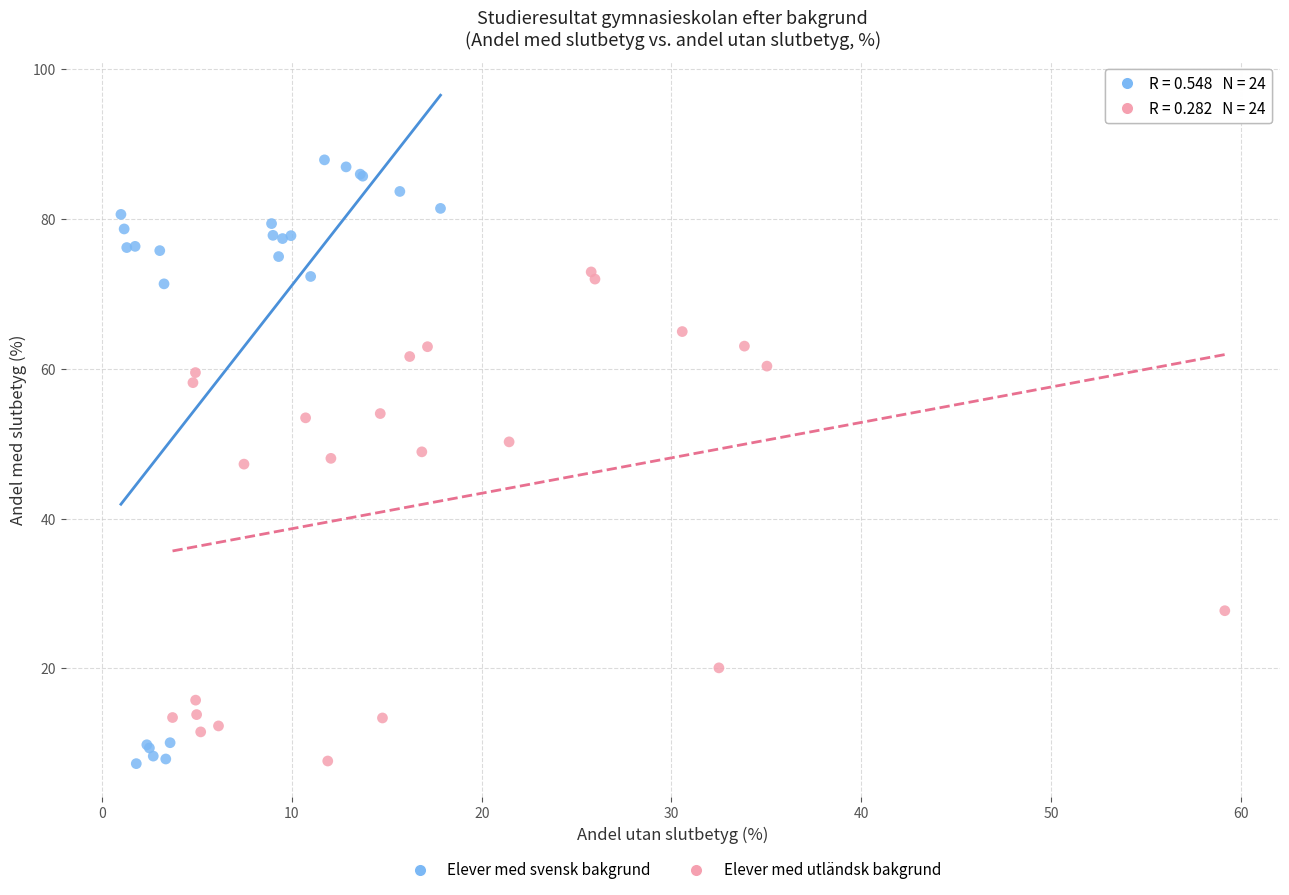

Which series reaches the maximum Y coordinate?

Elever med svensk bakgrund